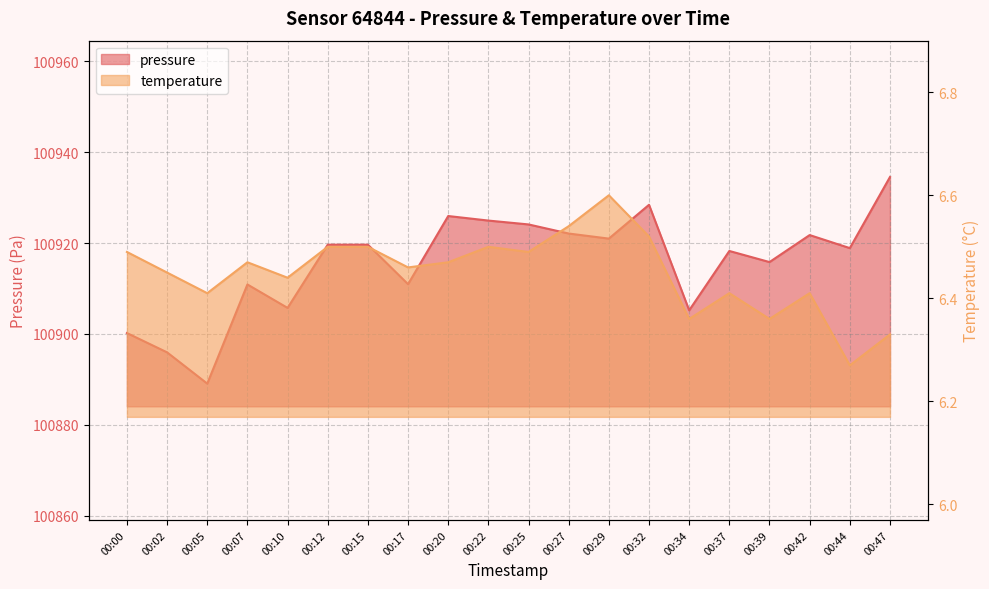

What is the difference between the second highest and second lowest values in the pressure series?

32.5